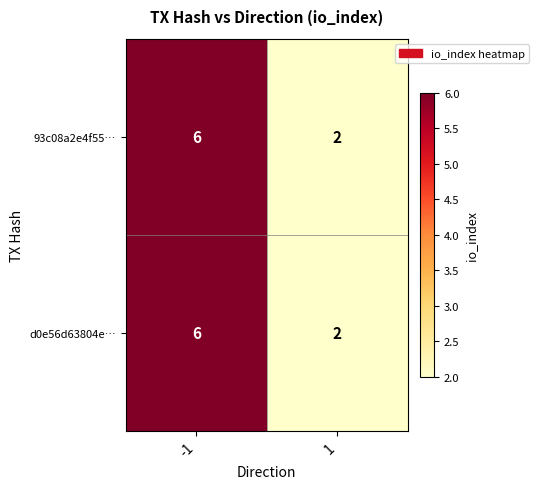

List the labels in order of d0e56d63804e… value, largest first.

-1, 1